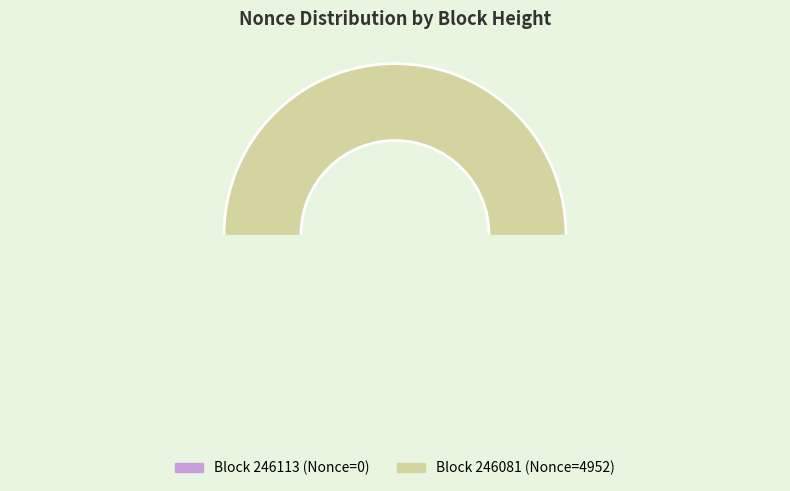

True or false: 246081 accounts for 100% of the total.

True